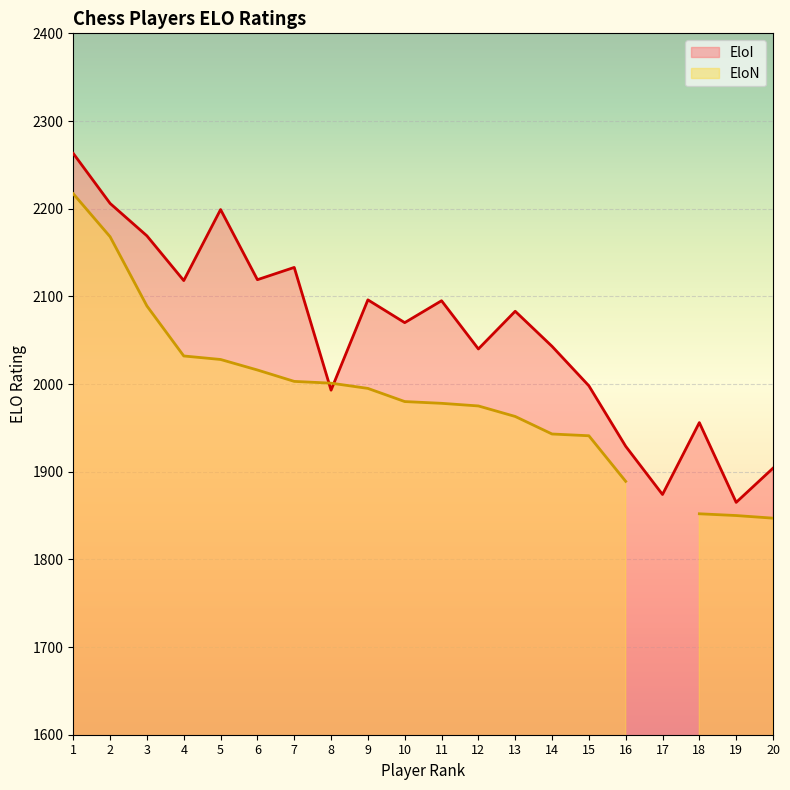

What is the difference between the second highest and second lowest values?

332